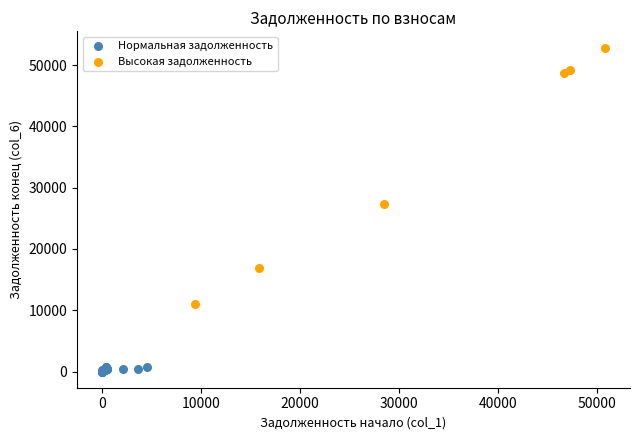

Which series contains the lowest Y value?

Нормальная задолженность